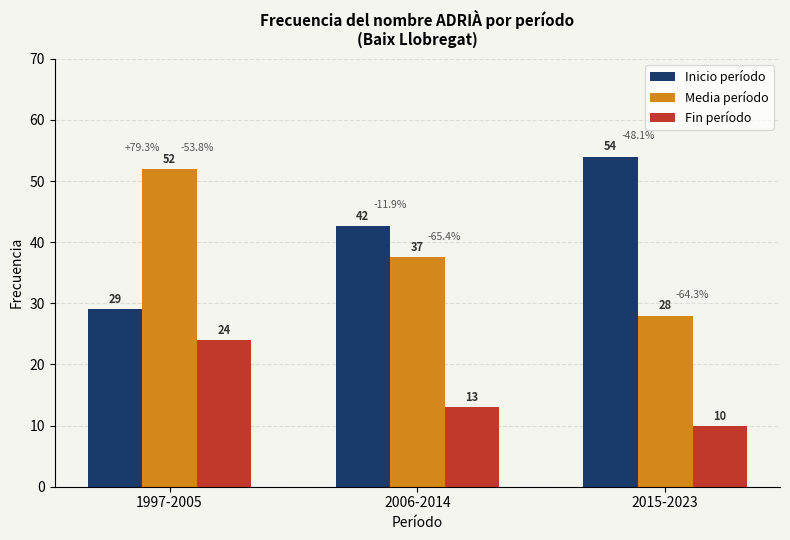

How many bars are there in total?

9